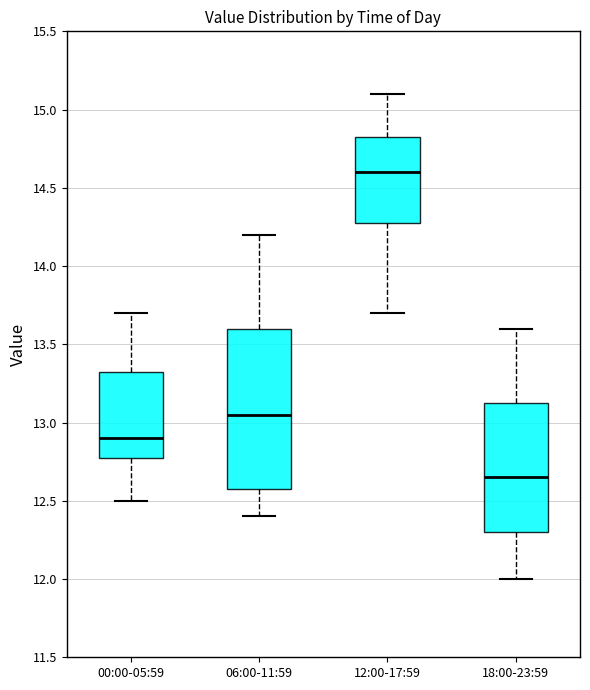

Which box is the tallest, from its lower edge to its upper edge?

06:00-11:59